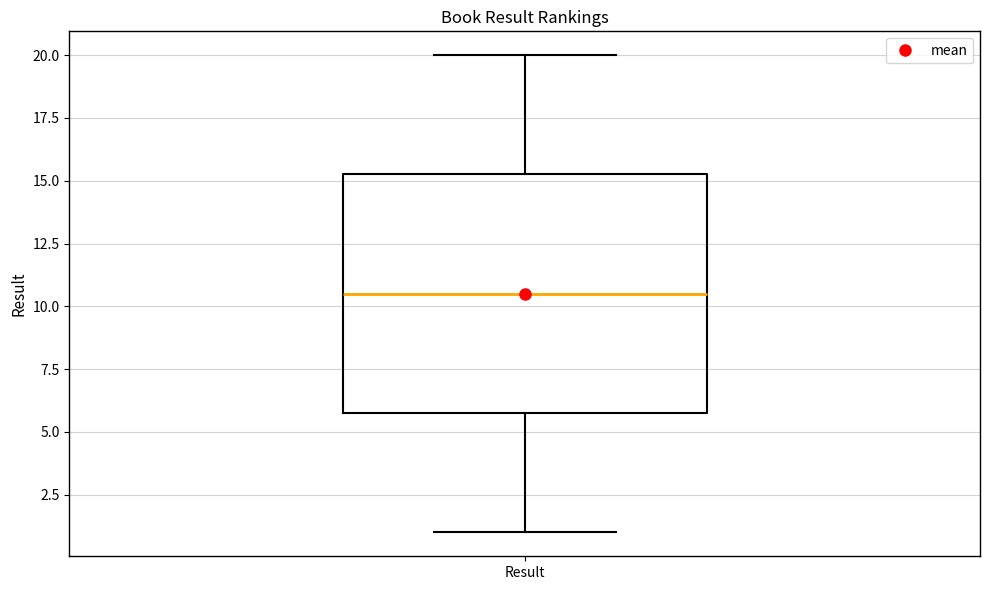

Transcribe this box plot: give where the median line is, the range the box spans, and where the two whiskers end, as read against the y-axis. The values are not printed on the chart, so give them approximately, as read against the axis.

median 10.5, box 6.0 to 15.5, whiskers 1.0 to 20.0